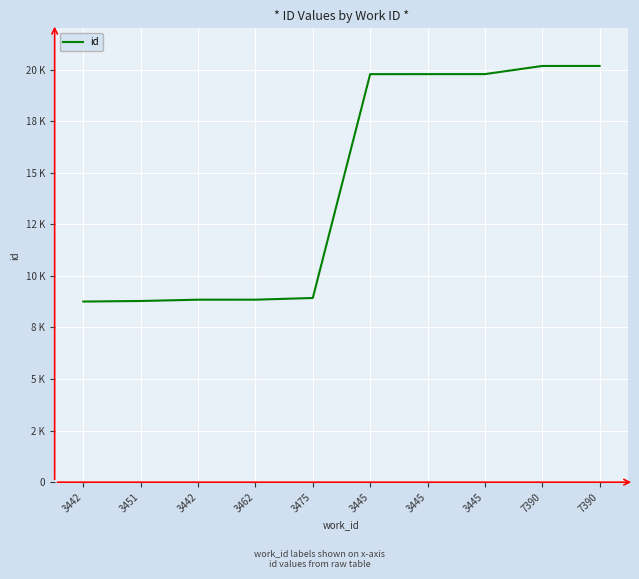

Does the chart have visible grid lines?

Yes